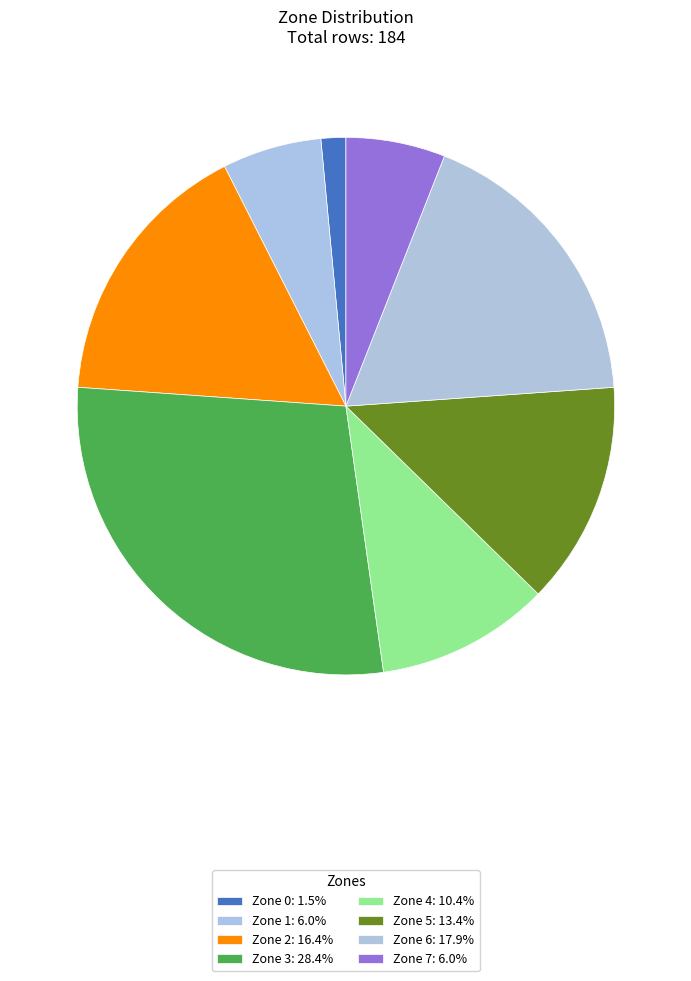

Rank the categories by value from lowest to highest.

Zone 0, Zone 1, Zone 7, Zone 4, Zone 5, Zone 2, Zone 6, Zone 3